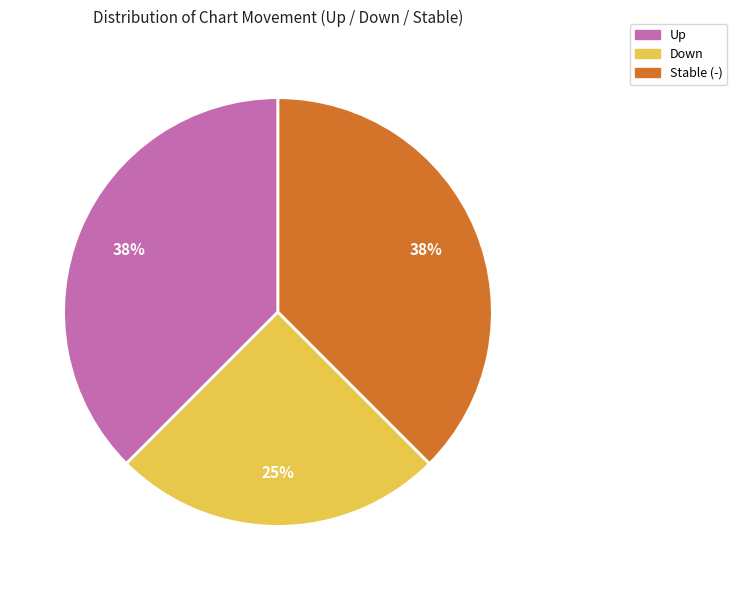

Does any single category account for the majority?

No